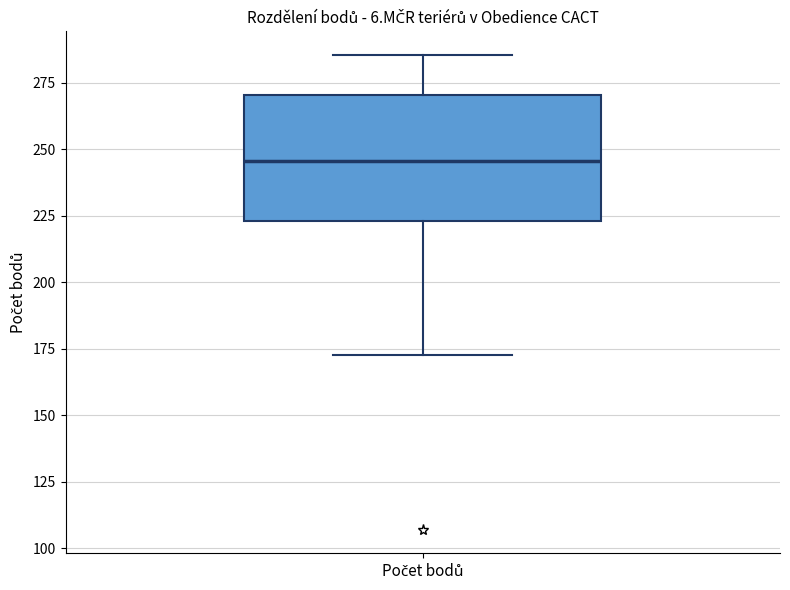

Where does the upper whisker of the box for Počet bodů end on the y-axis? The values are not printed on the chart, so give them approximately, as read against the axis.

285